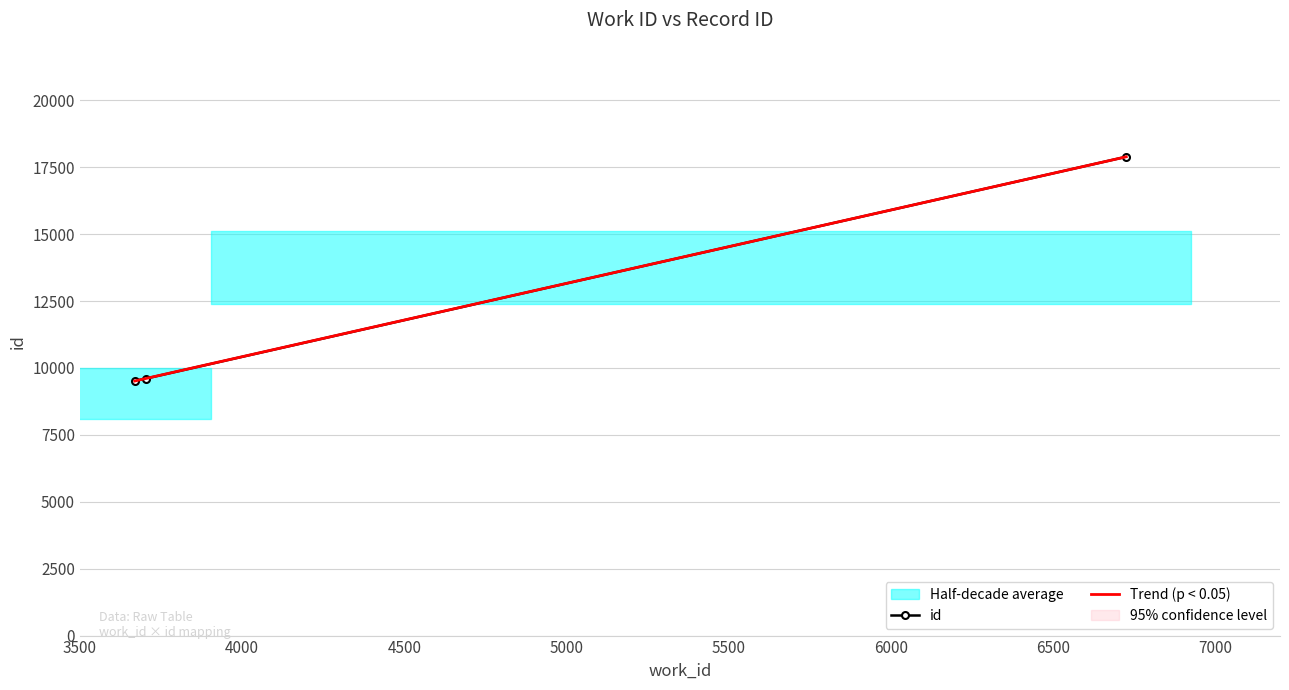

What is the ratio of the value at 3669 to the value at 6726?

0.5